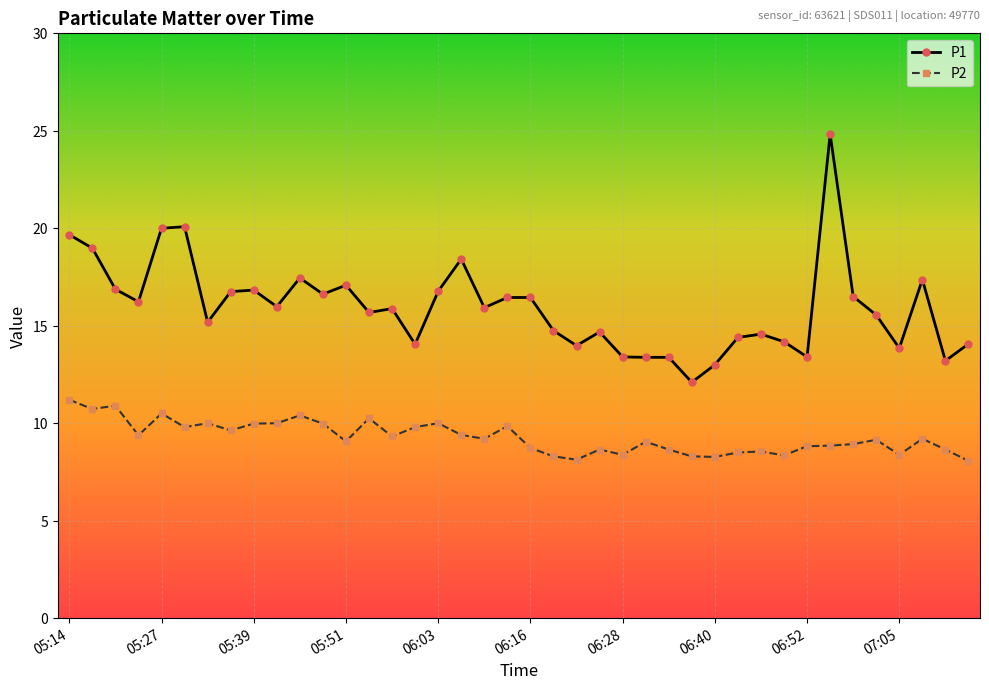

What is the difference between the second highest and second lowest values in the P2 series?

2.8